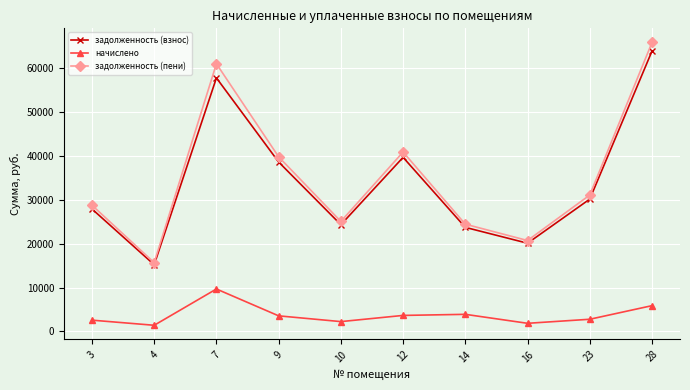

What is the spread (max minus min) of values at 9?

36217.9